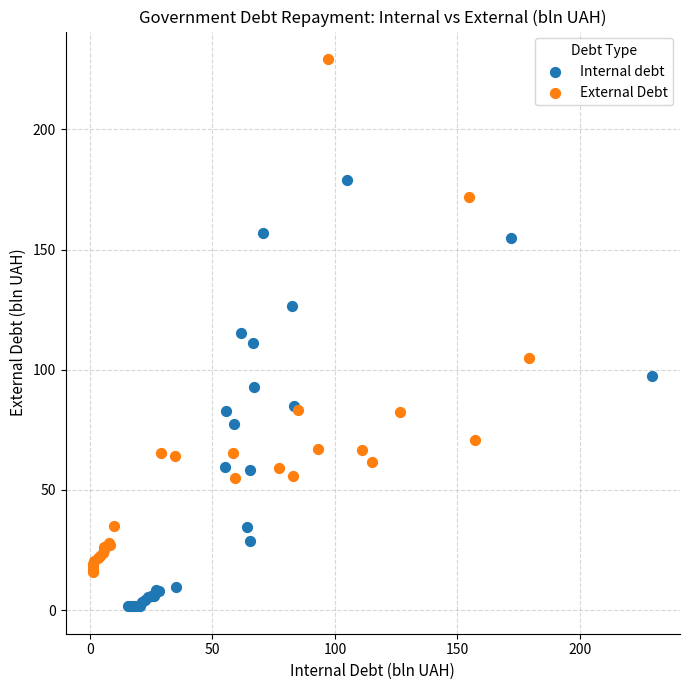

What are all the series names shown in the legend?

Internal debt, External Debt